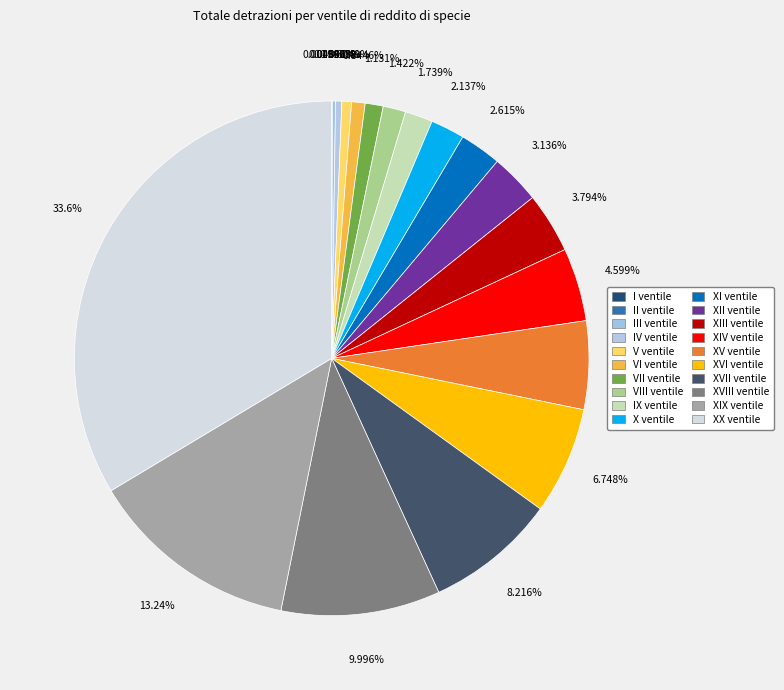

To the nearest percent, what is the combined percentage of IV ventile and XX ventile?

34%